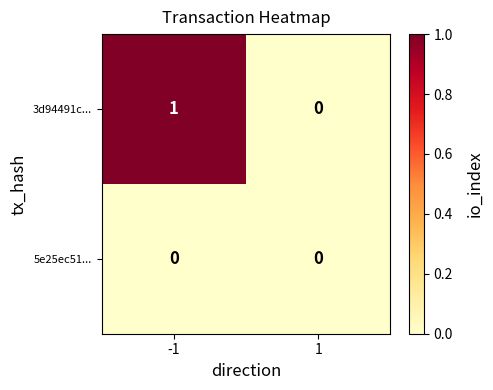

List the series in order of their overall mean, highest first.

3d94491c..., 5e25ec51...